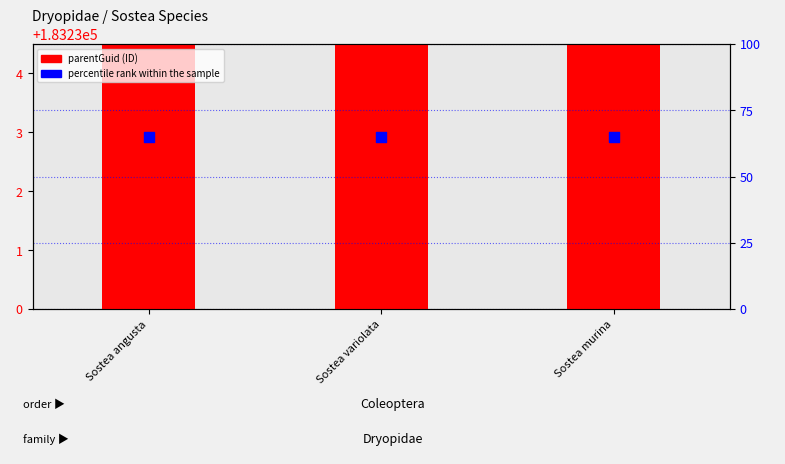

Is the value of percentile rank within the sample at Sostea variolata greater than the value of parentGuid at Sostea variolata?

No